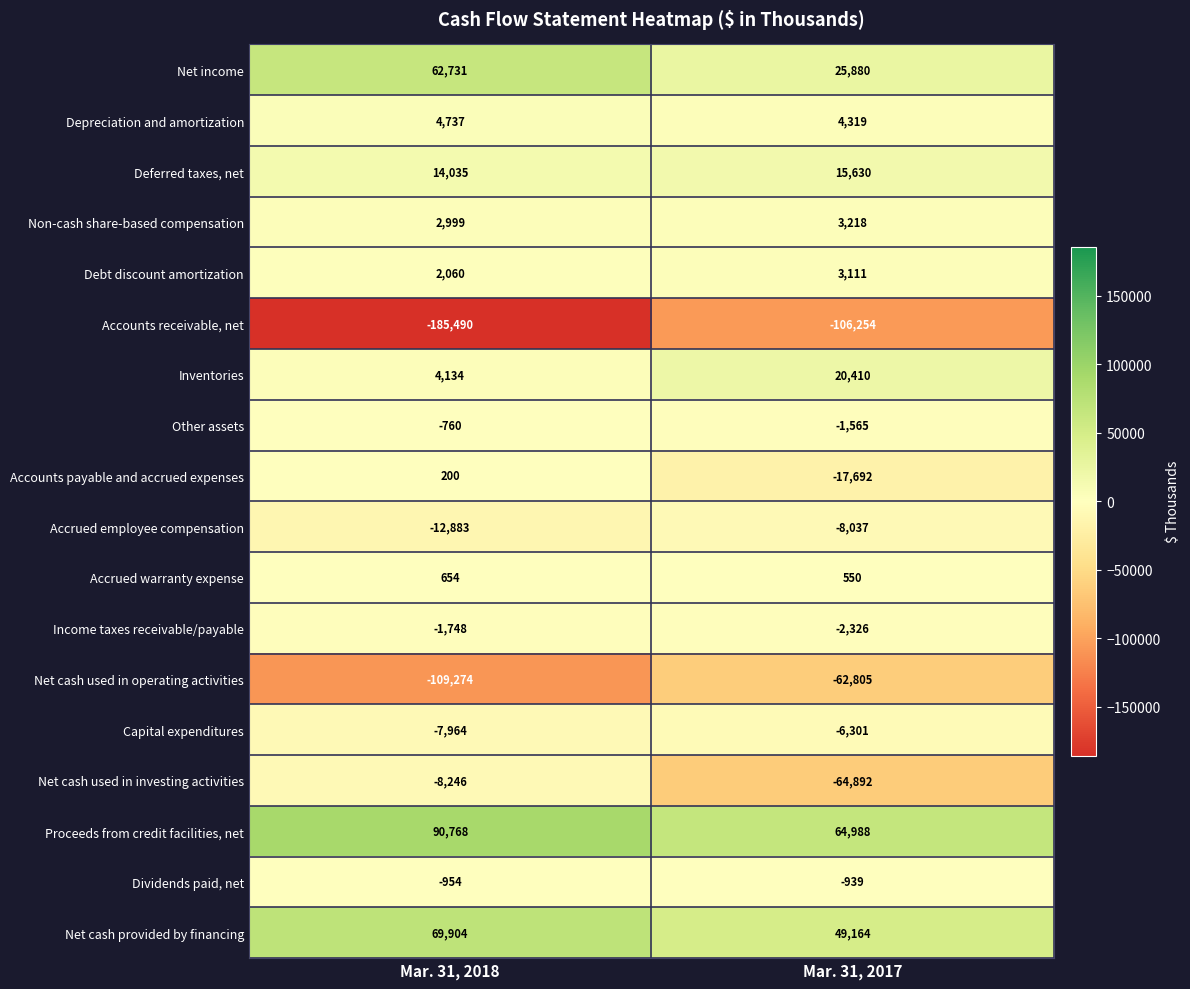

Read the Accounts payable and accrued expenses value at Mar. 31, 2018.

200